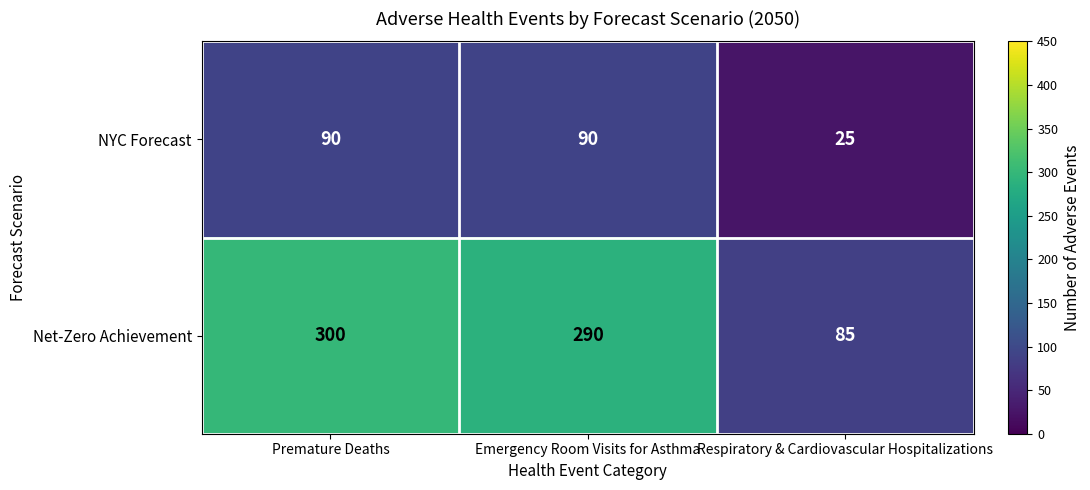

Rank the series by their maximum value, from highest to lowest.

Net-Zero Achievement, NYC Forecast